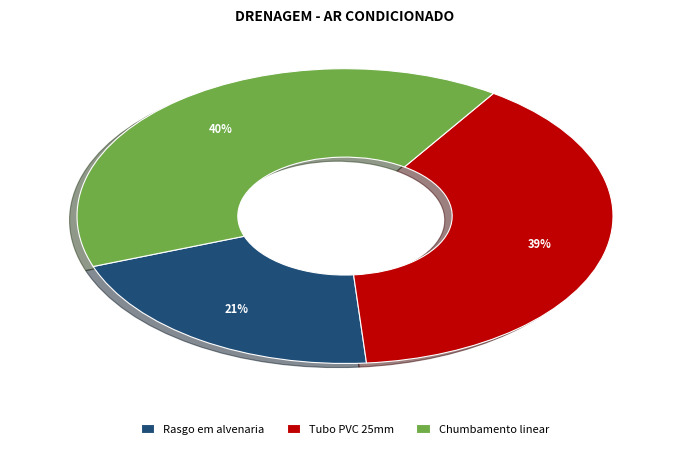

To the nearest percent, what is the difference between the Rasgo em alvenaria and Chumbamento linear slice percentages?

19%